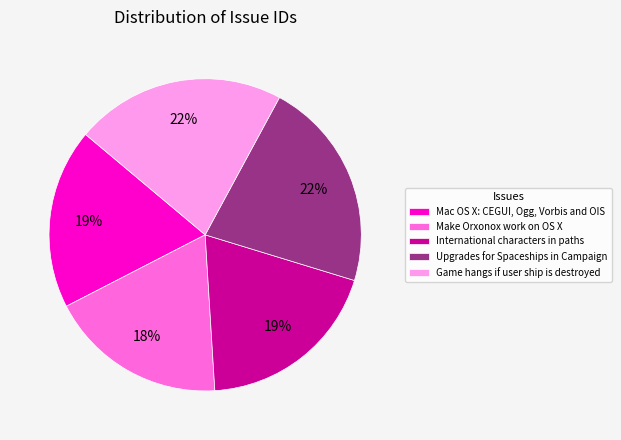

Between Game hangs if user ship is destroyed and Mac OS X: CEGUI, Ogg, Vorbis and OIS, which is larger?

Game hangs if user ship is destroyed